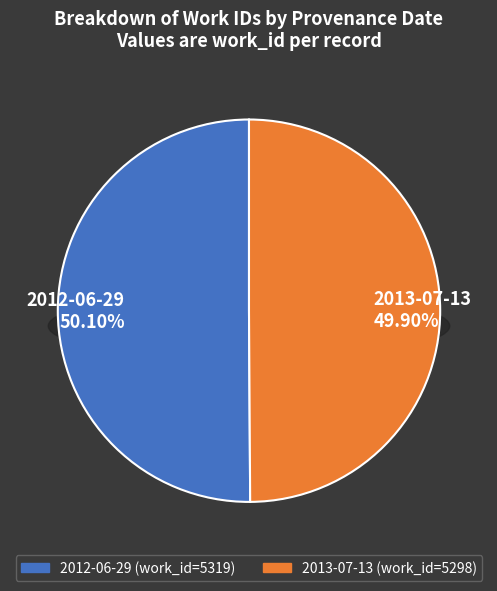

What is the ratio of the value at 2013-07-13 to the value at 2012-06-29?

1.0